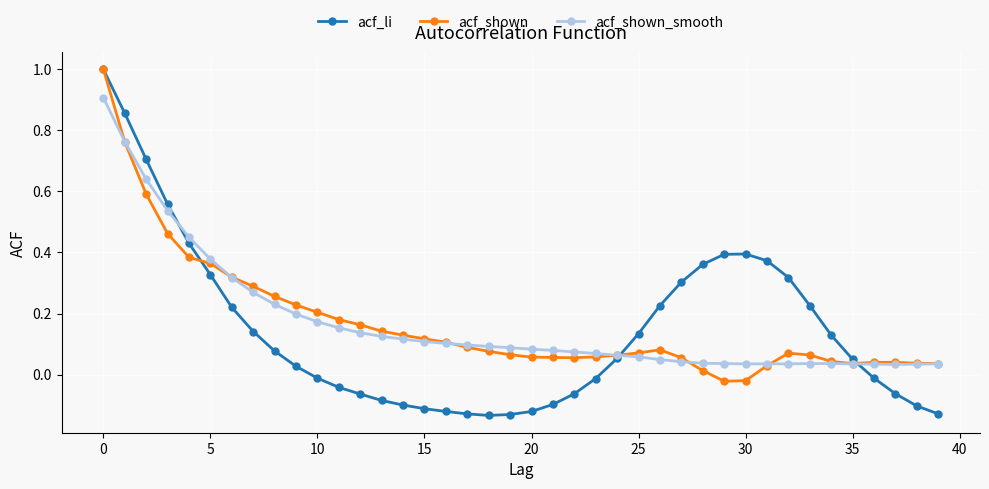

Which series has the largest range (max minus min)?

acf_li